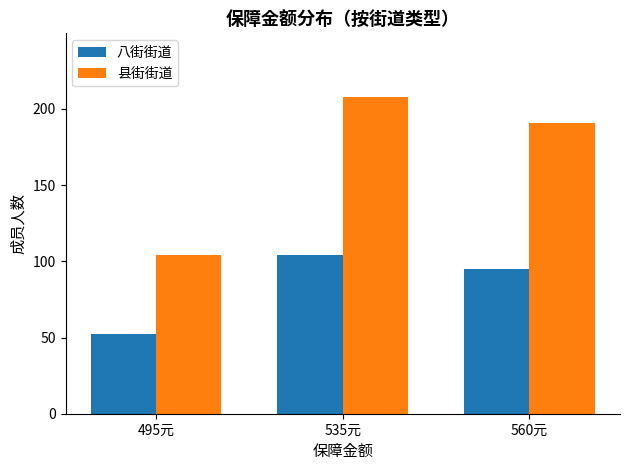

Rank the categories by 县街街道 value from highest to lowest.

535元, 560元, 495元